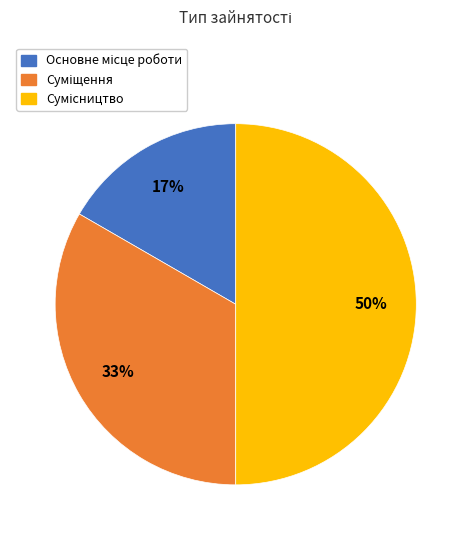

To the nearest percent, what is the average slice percentage?

33%